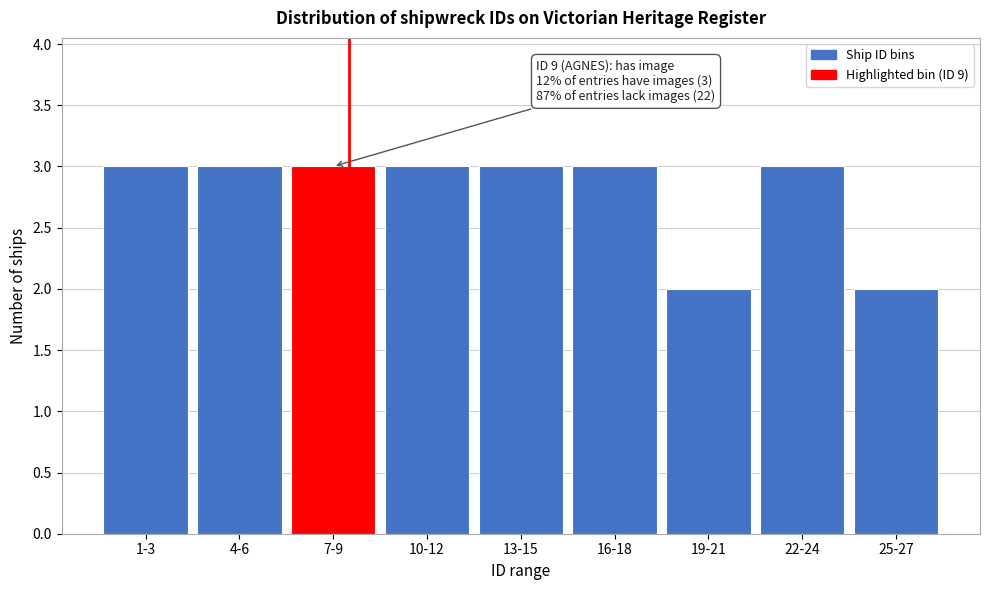

Reading right to left, list all the values displayed in this chart.

25-27=2	22-24=3	19-21=2	16-18=3	13-15=3	10-12=3	7-9=3	4-6=3	1-3=3